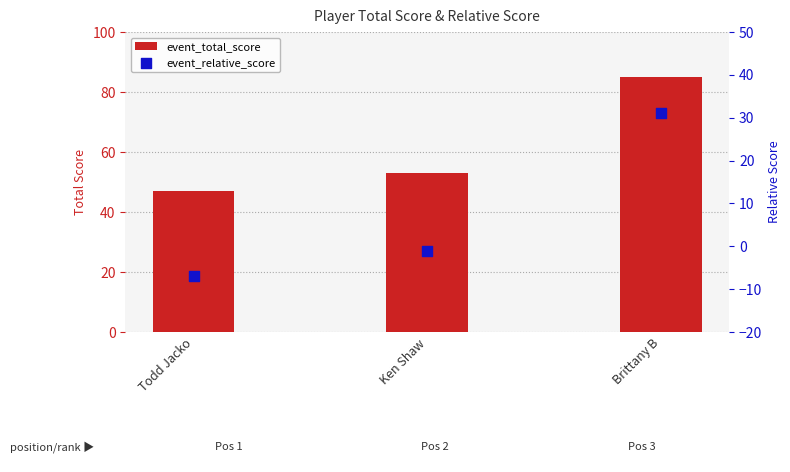

What is the total value across all series at Ken Shaw?

52